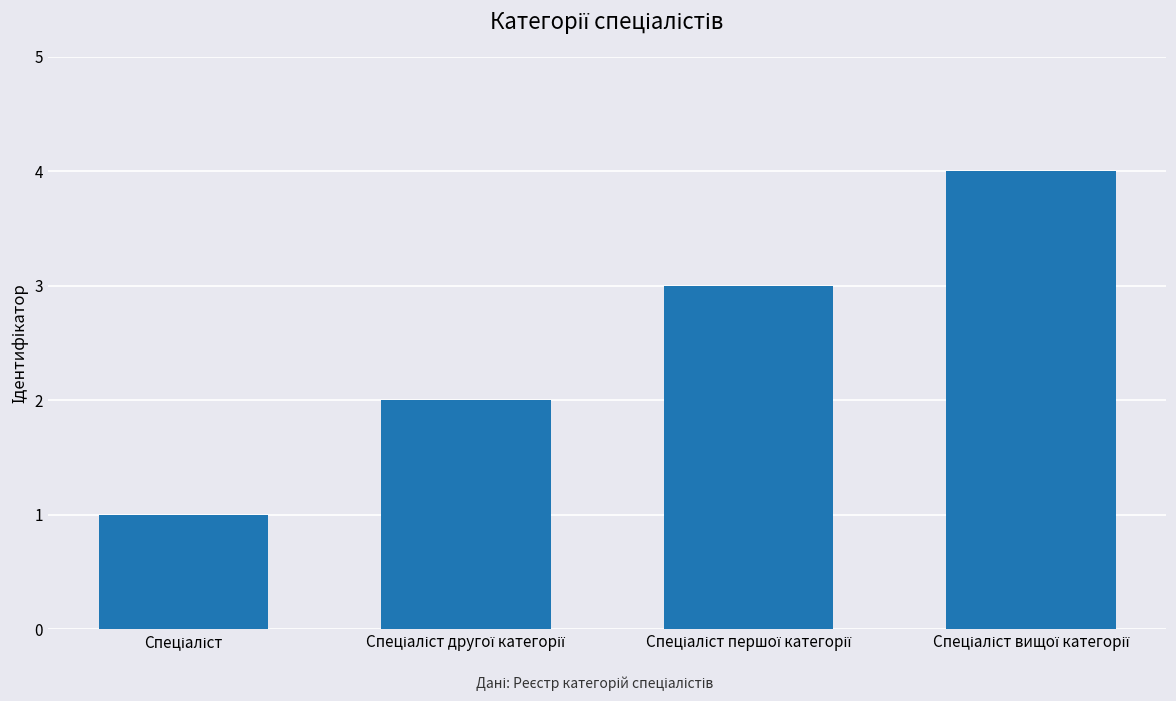

What is the maximum value shown in the chart?

4